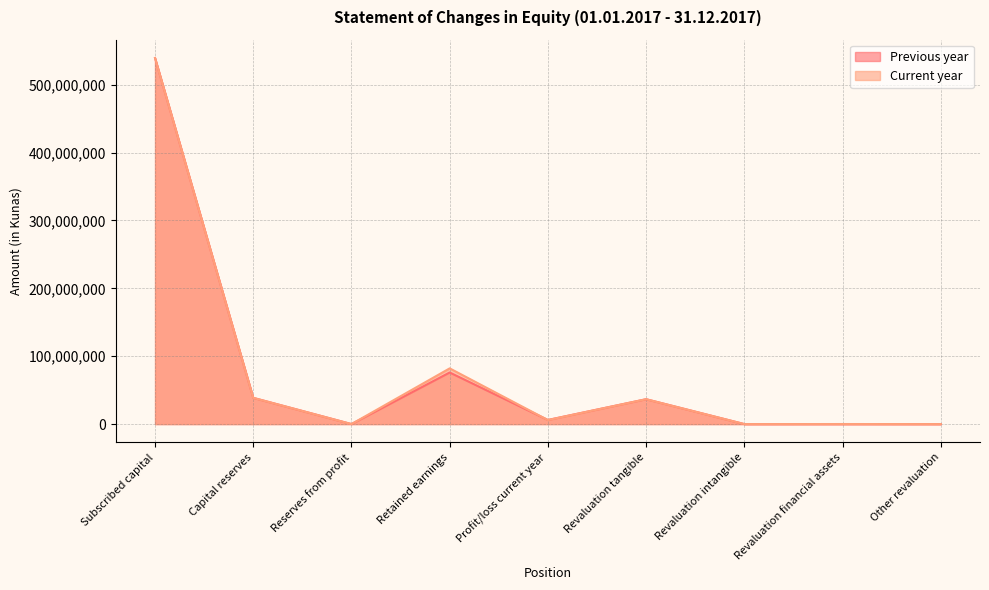

Which series has the largest total across all categories?

Current year